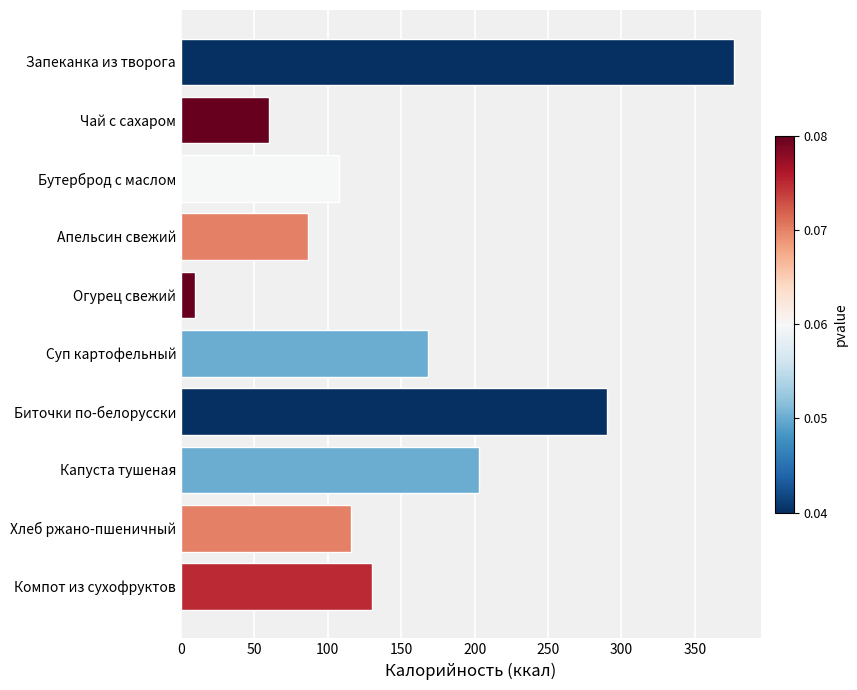

True or false: the data shows 376.4 at Запеканка из творога.

True